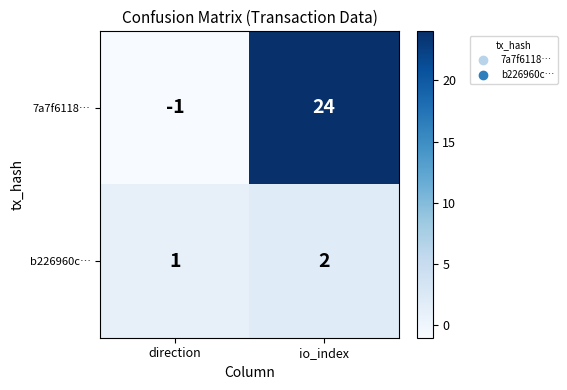

Reading left to right, list all the values displayed in this chart.

7a7f6118…: direction=-1	io_index=24
b226960c…: direction=1	io_index=2